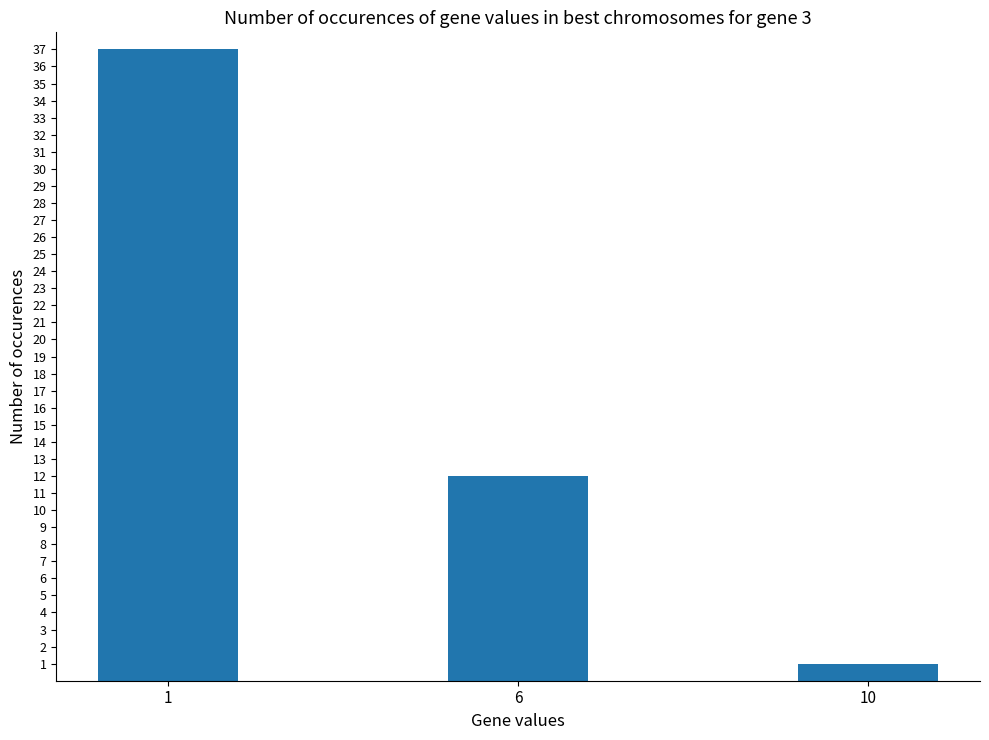

Rank the categories by value from lowest to highest.

10, 6, 1